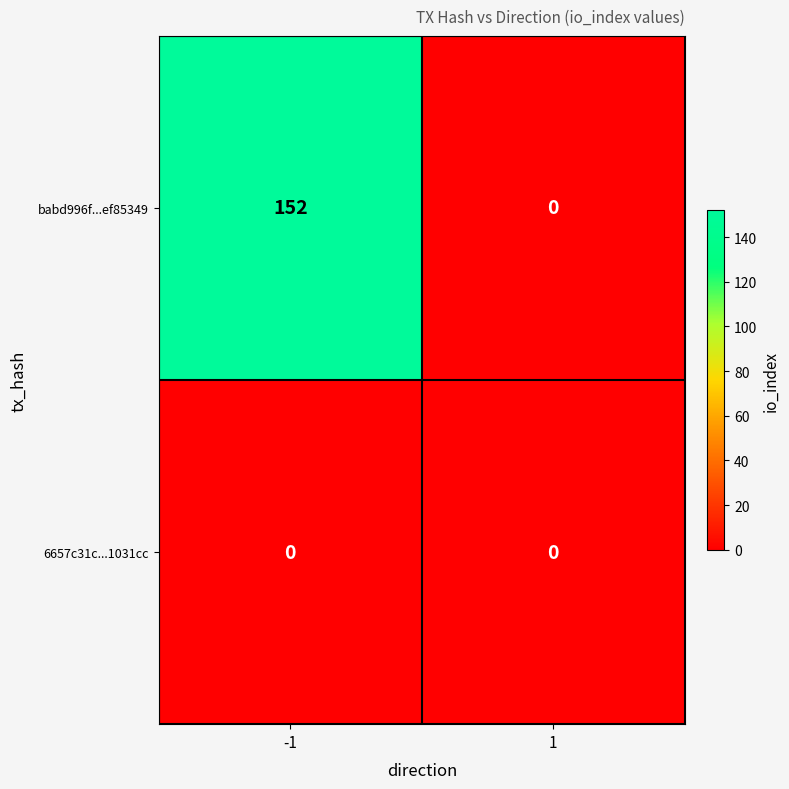

Reading right to left, transcribe all the data shown in this chart.

babd996f...ef85349: 0	152
6657c31c...1031cc: 0	0